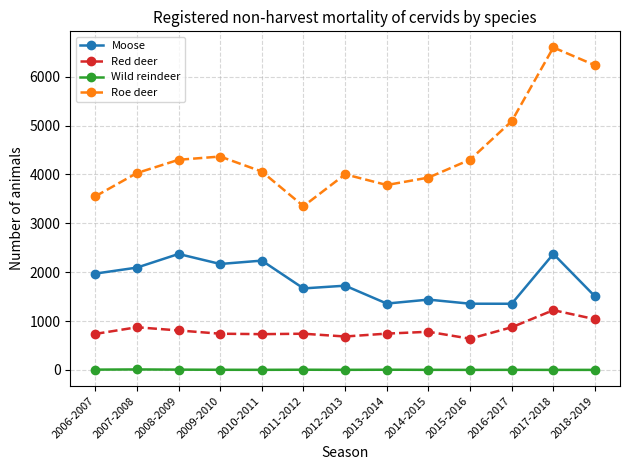

What is the difference between the Wild reindeer values at 2009-2010 and 2007-2008?

7